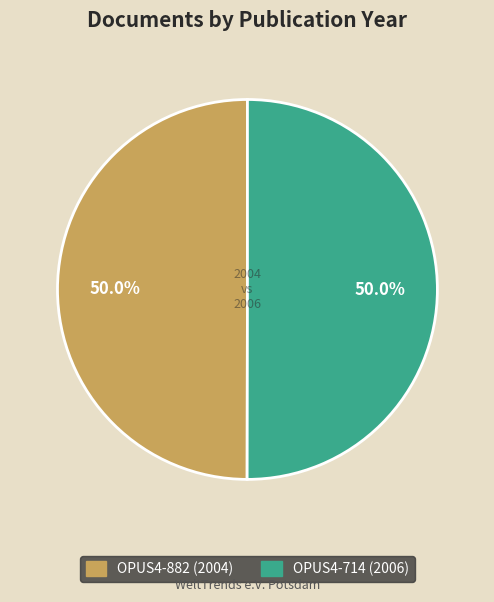

True or false: OPUS4-714 (2006) accounts for 50% of the total.

True